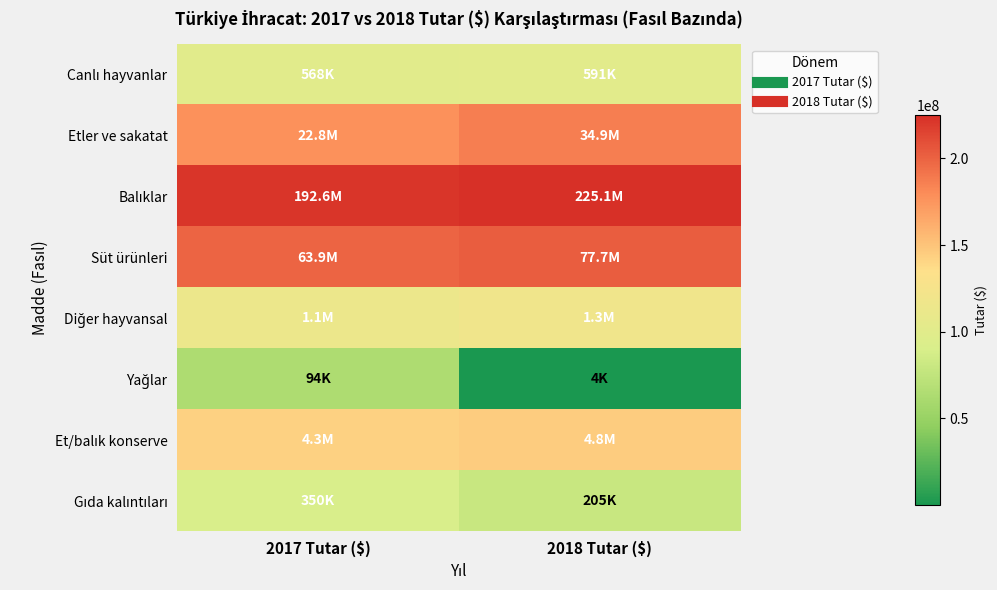

At 2018 Tutar ($), list the series in order from smallest to largest.

Yağlar, Gıda kalıntıları, Canlı hayvanlar, Diğer hayvansal, Et/balık konserve, Etler ve sakatat, Süt ürünleri, Balıklar